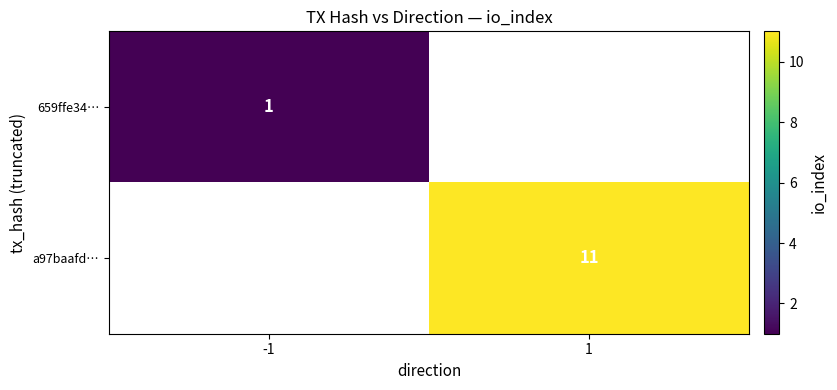

Is it true that 659ffe34… equals 1 at -1?

True